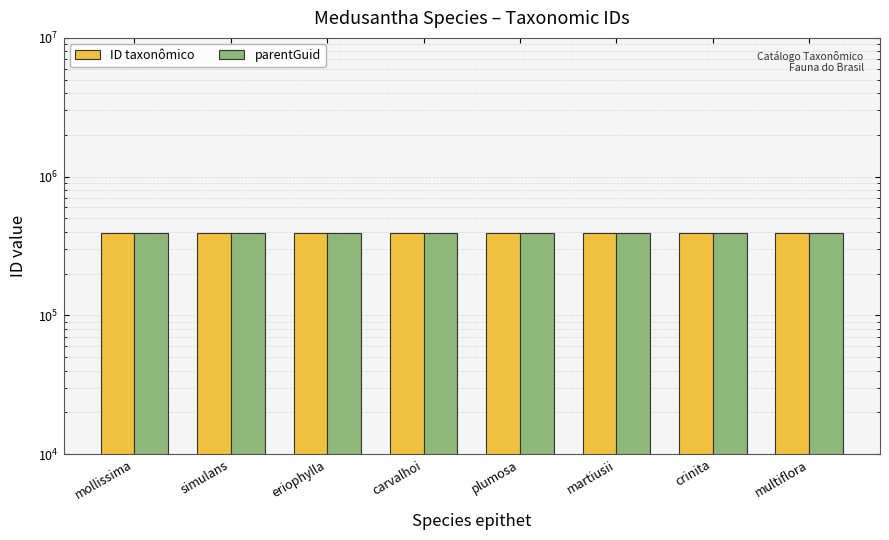

Reading left to right, what are all the values shown in this chart?

ID taxonômico: 394877	394880	394875	394873	394879	394876	394874	394878
parentGuid: 394872	394872	394872	394872	394872	394872	394872	394872